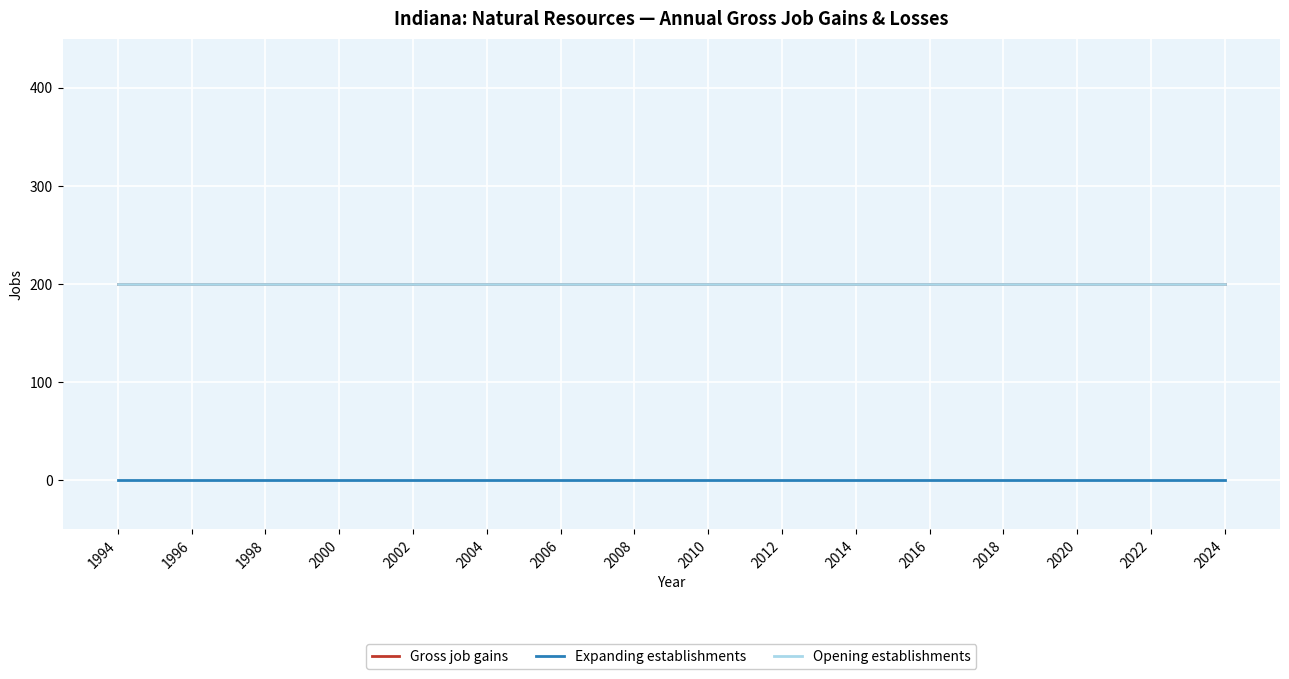

True or false: Gross job gains has more than 2 interior local peaks.

False